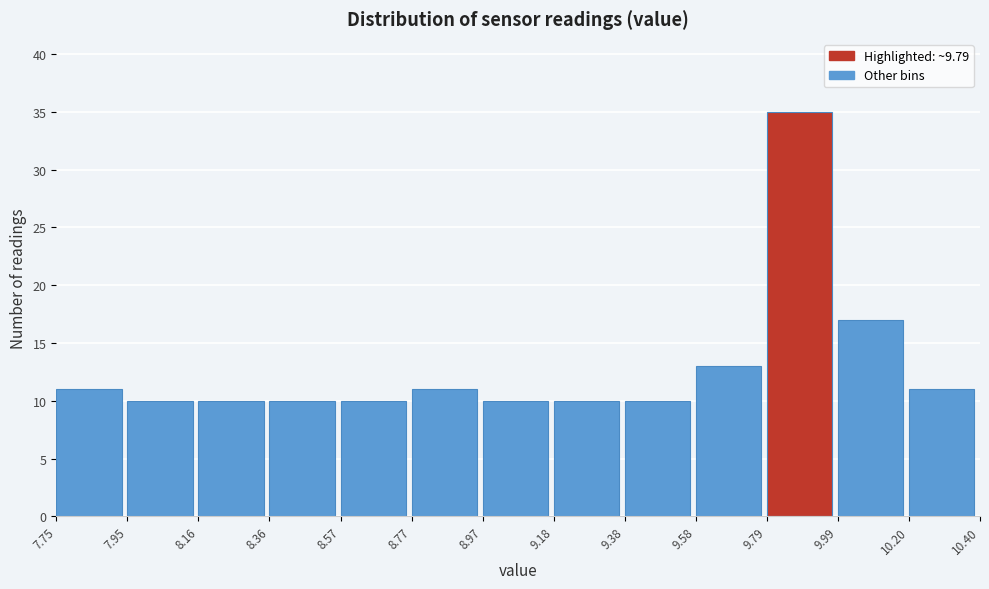

Reading left to right, list every bar in this chart as the range it spans on the x-axis followed by its height. The values are not printed on the chart, so give them approximately, as read against the axis.

7.75 to 7.95: 11
7.95 to 8.16: 10
8.16 to 8.36: 10
8.36 to 8.57: 10
8.57 to 8.77: 10
8.77 to 8.97: 11
8.97 to 9.18: 10
9.18 to 9.38: 10
9.38 to 9.58: 10
9.58 to 9.79: 13
9.79 to 9.99: 35
9.99 to 10.20: 17
10.20 to 10.40: 11